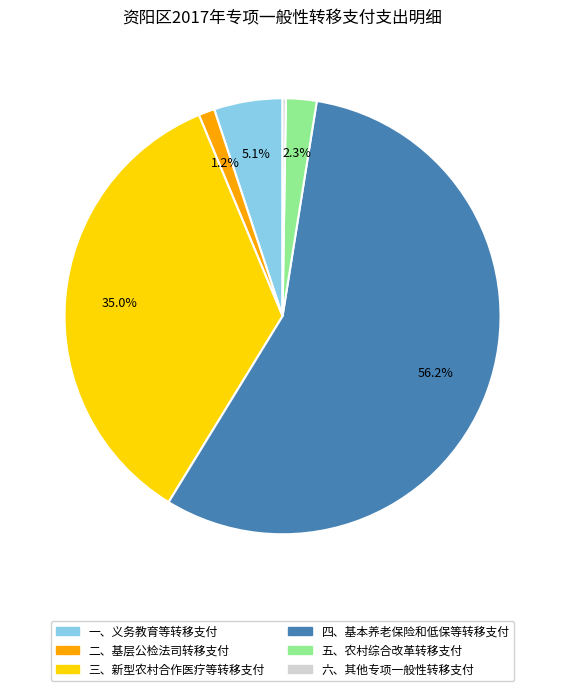

The 二、基层公检法司转移支付 slice represents 1% of the pie. True or false?

True